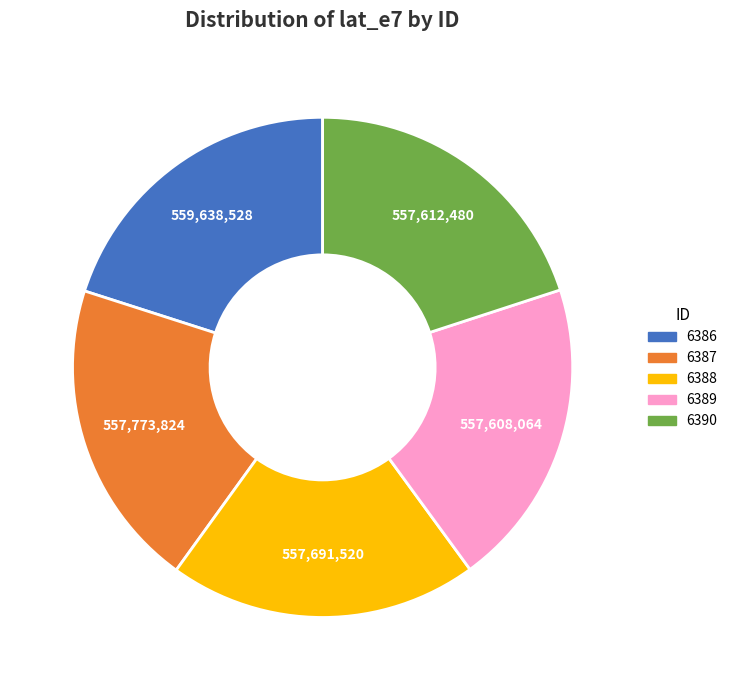

Is the sum of 6389 and 6387 greater than half?

No